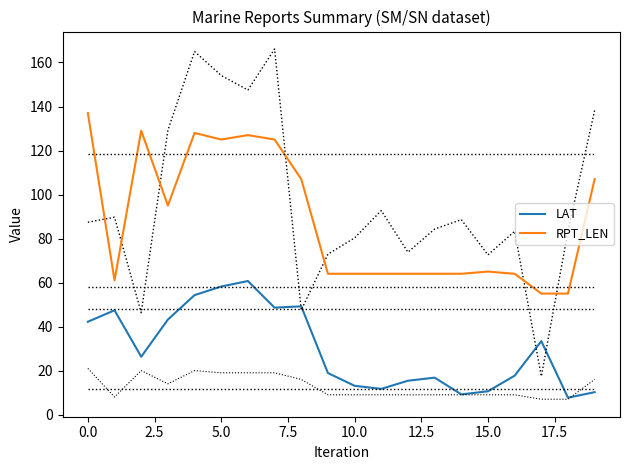

Which series has the largest total across all categories?

RPT_LEN